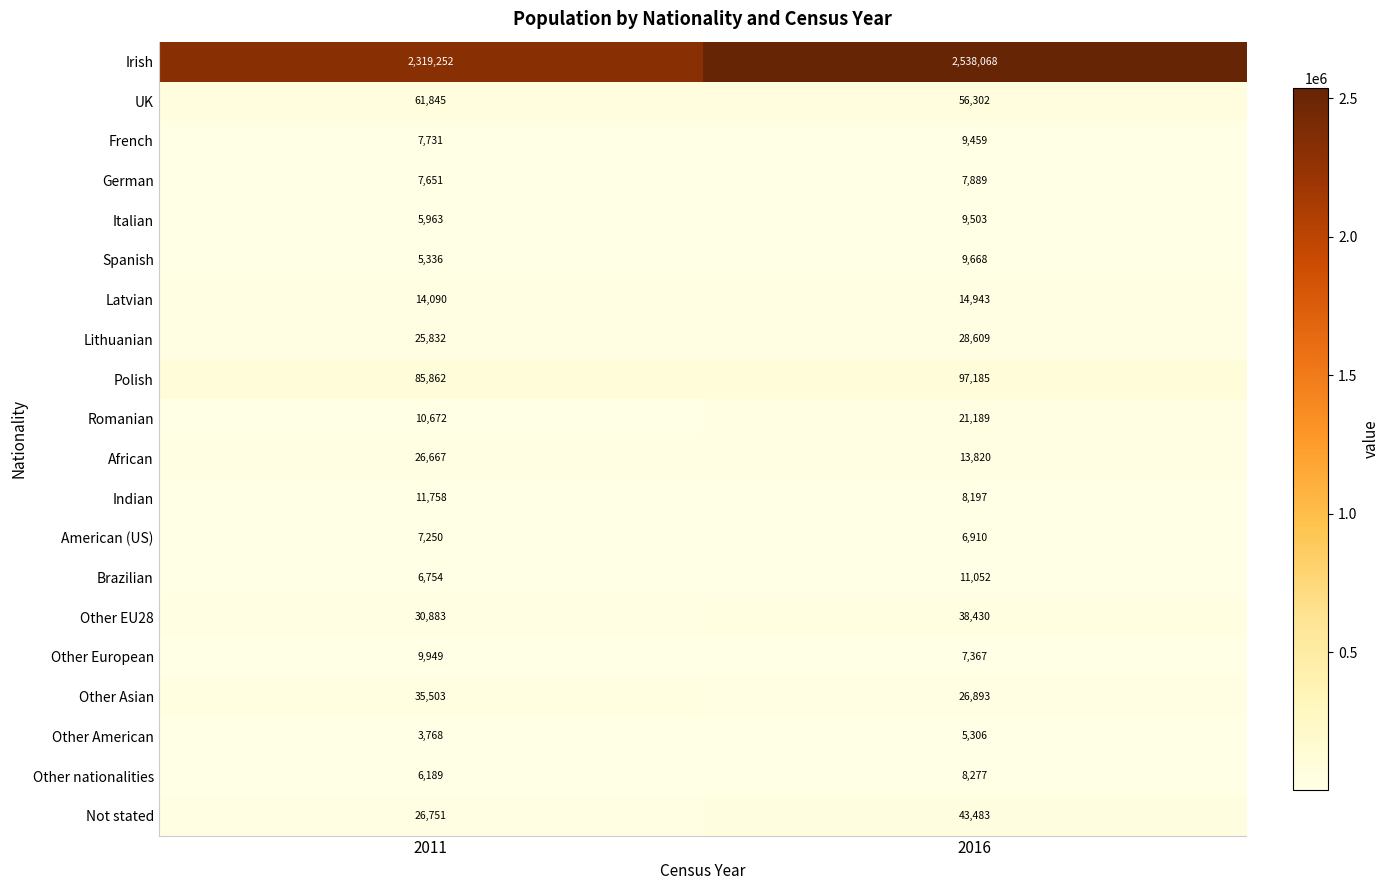

At which category is the sum across all series the highest?

2016